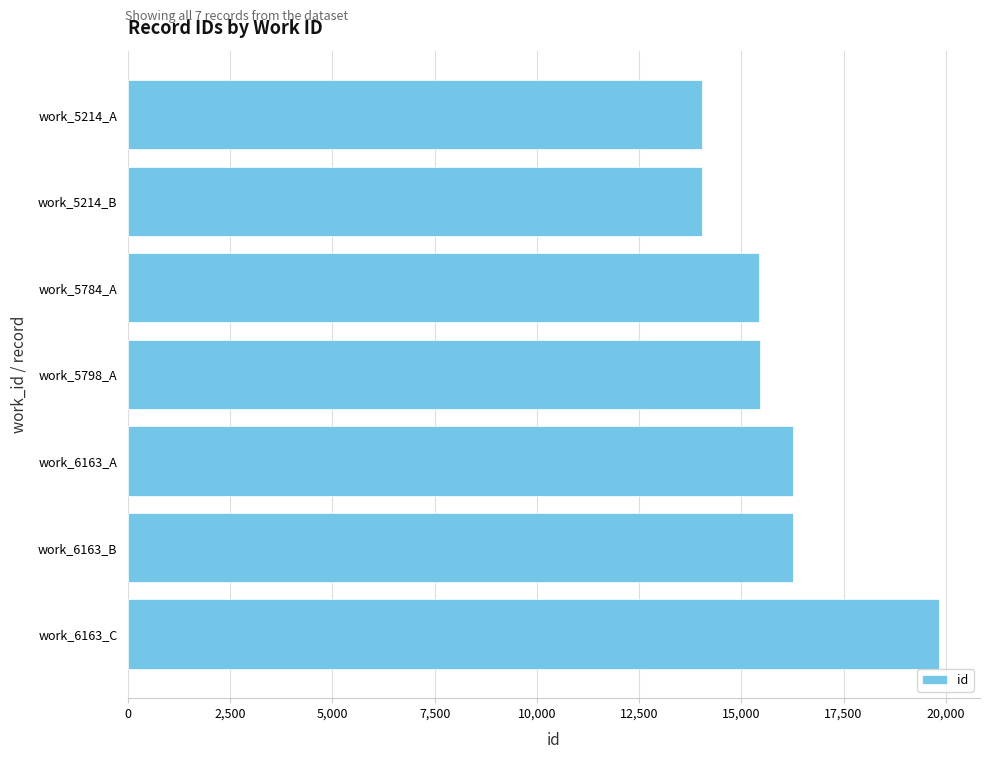

At which category does the chart reach its peak across all series?

work_6163_C